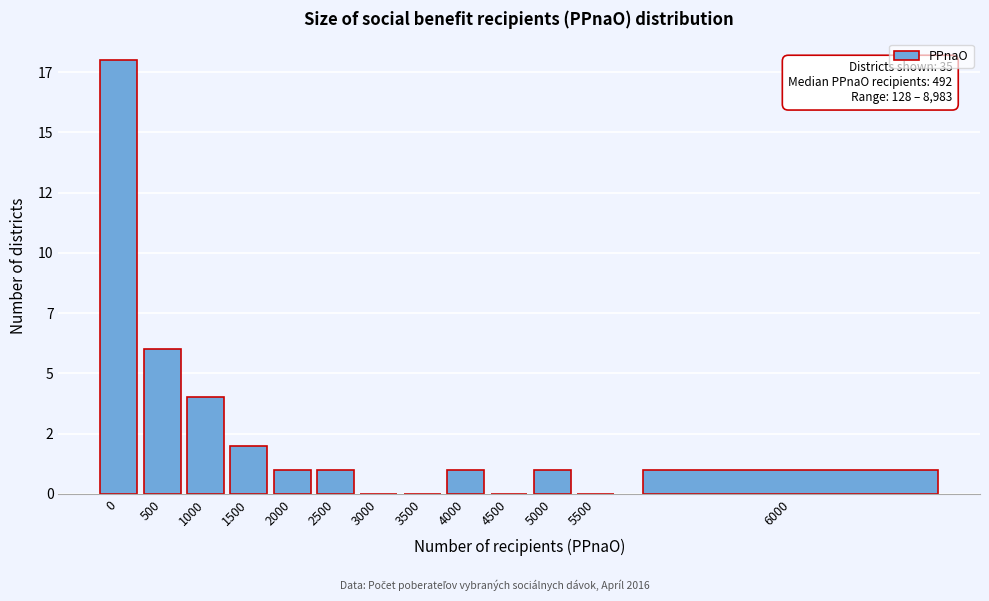

Are the bars horizontal?

No